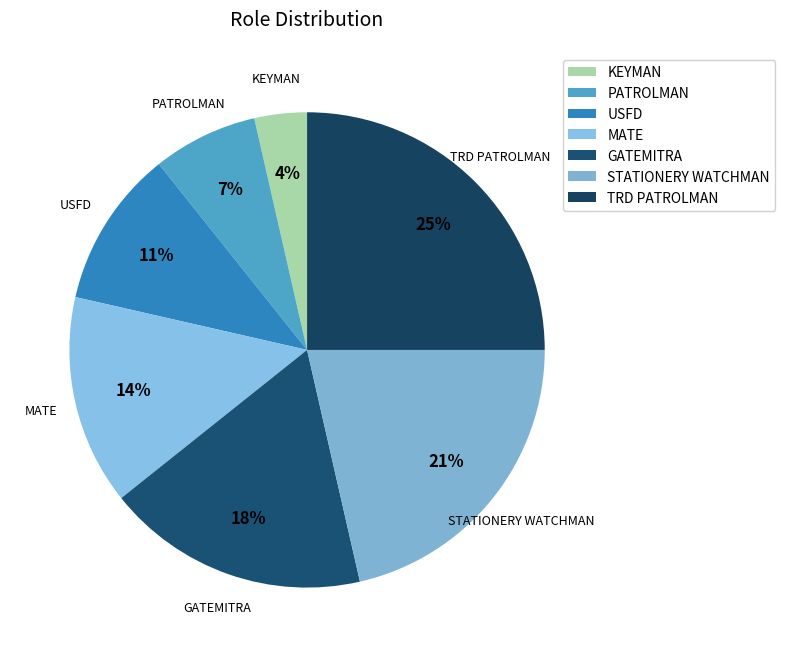

Rank the categories by value from highest to lowest.

TRD PATROLMAN, STATIONERY WATCHMAN, GATEMITRA, MATE, USFD, PATROLMAN, KEYMAN